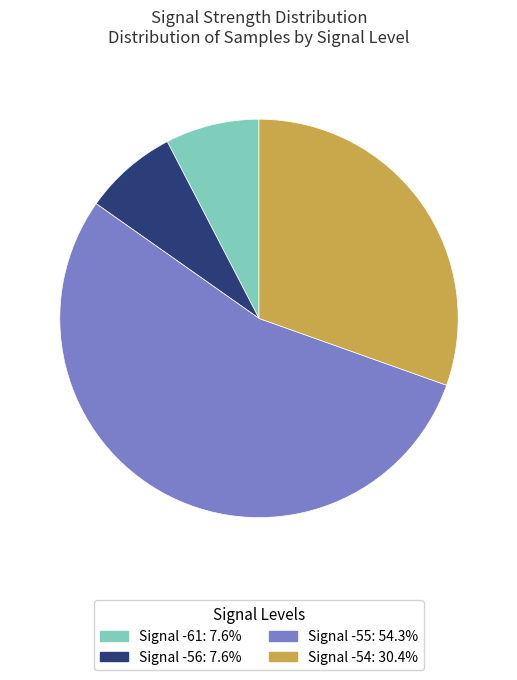

Does any single category account for the majority?

Yes